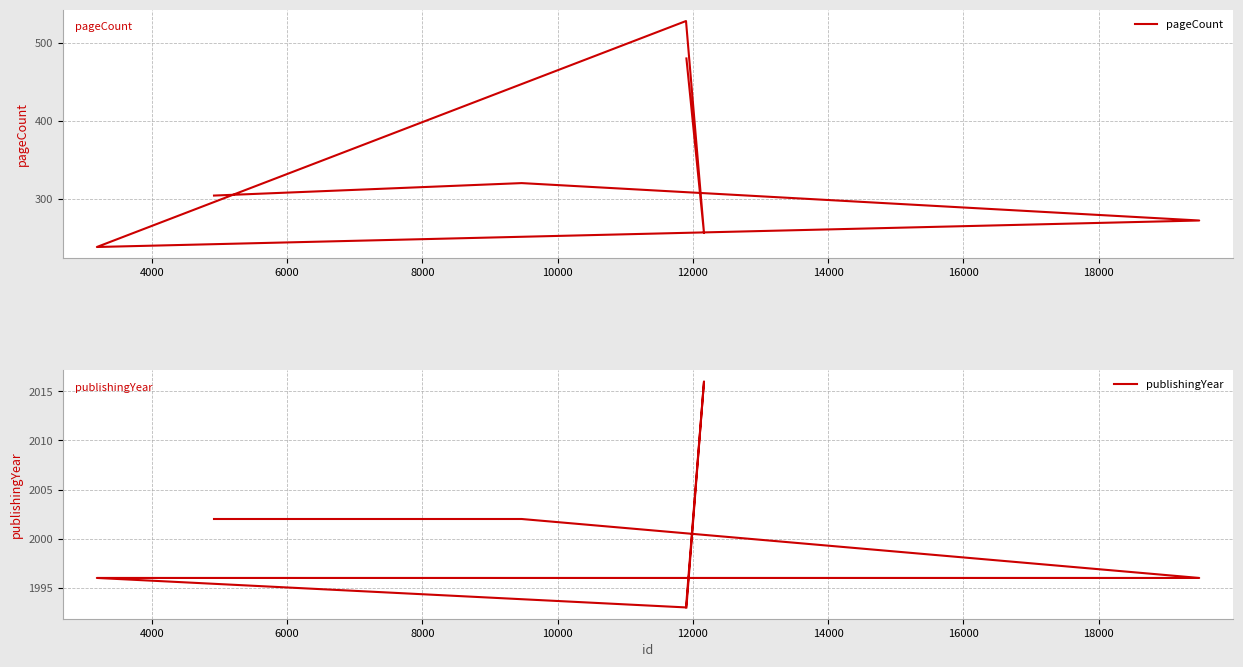

What are all the series names shown in the legend?

pageCount, publishingYear